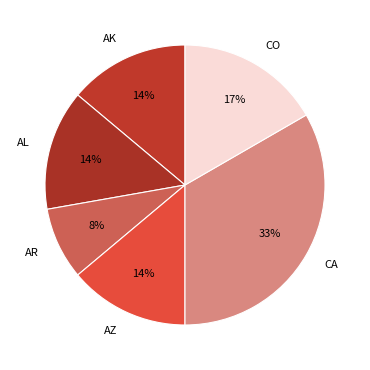

What is the ratio of the value at CO to the value at AK?

1.2